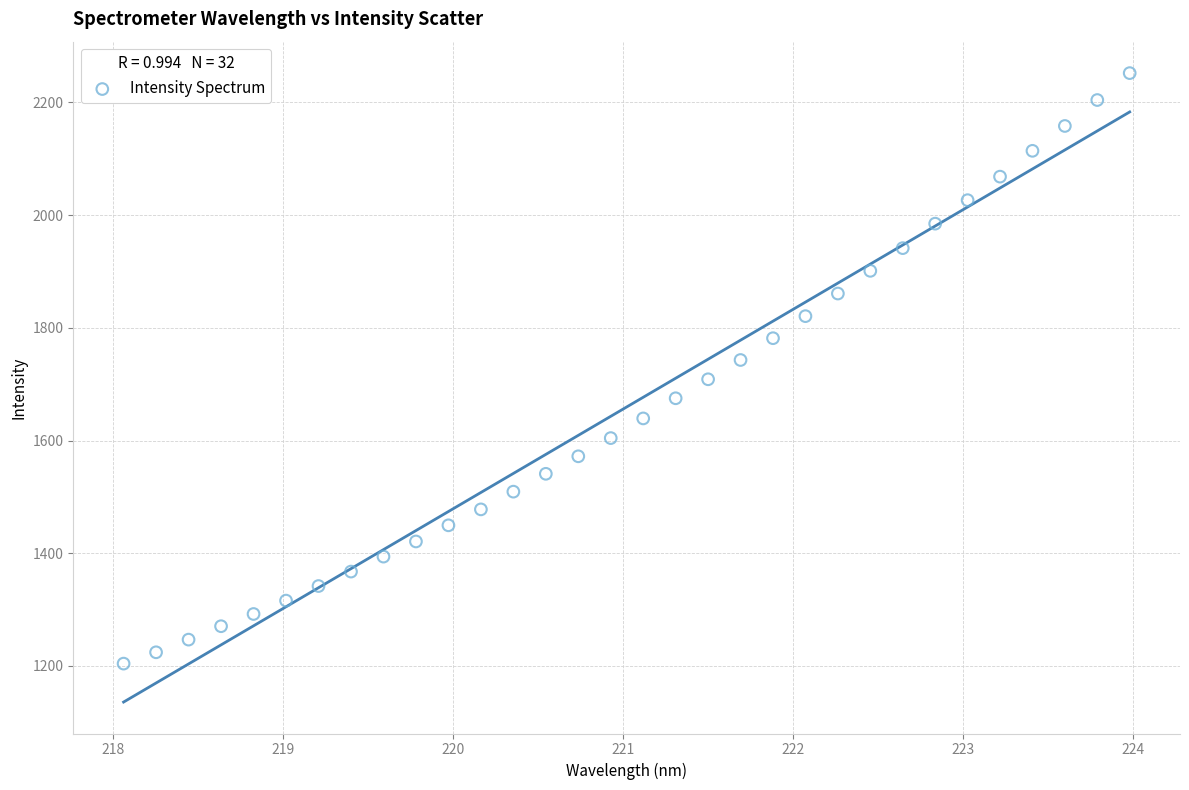

What is the range of X values (max minus min)?

5.9